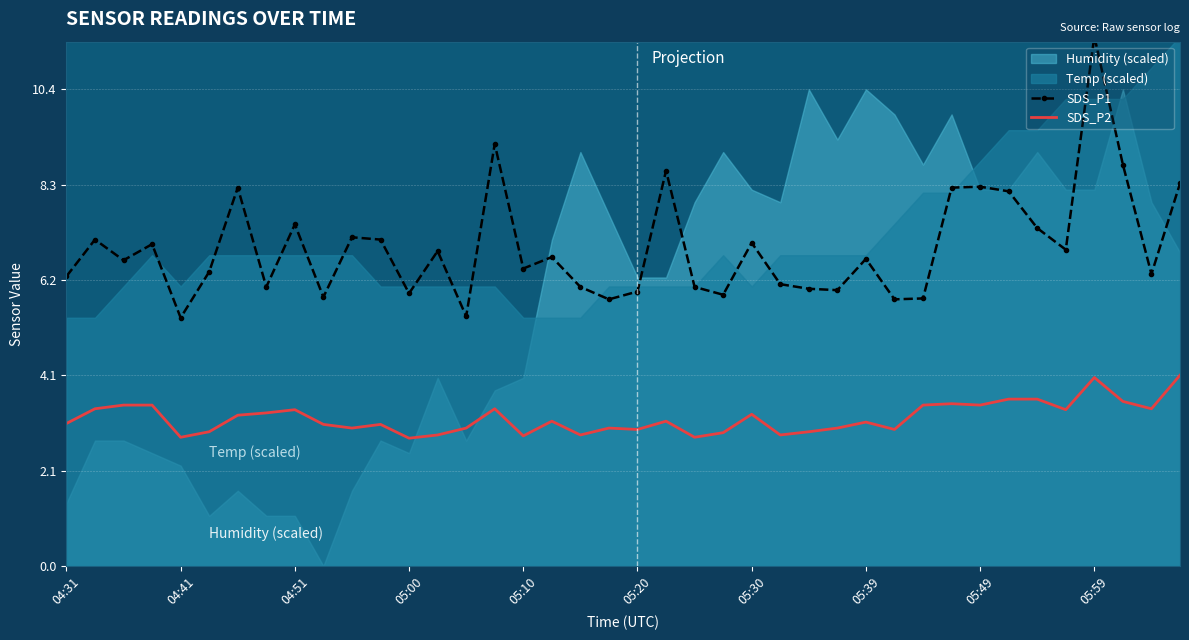

What is the highest value of the SDS_P2 series?

4.2